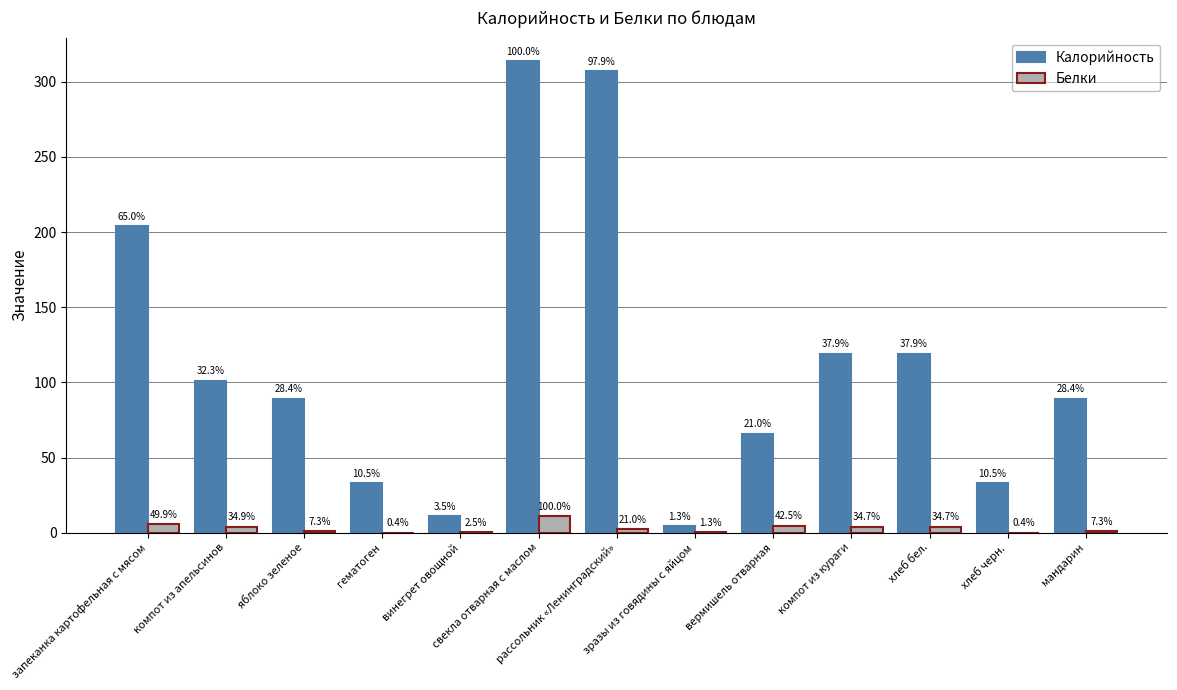

List the series in order of their overall mean, lowest first.

Белки, Калорийность